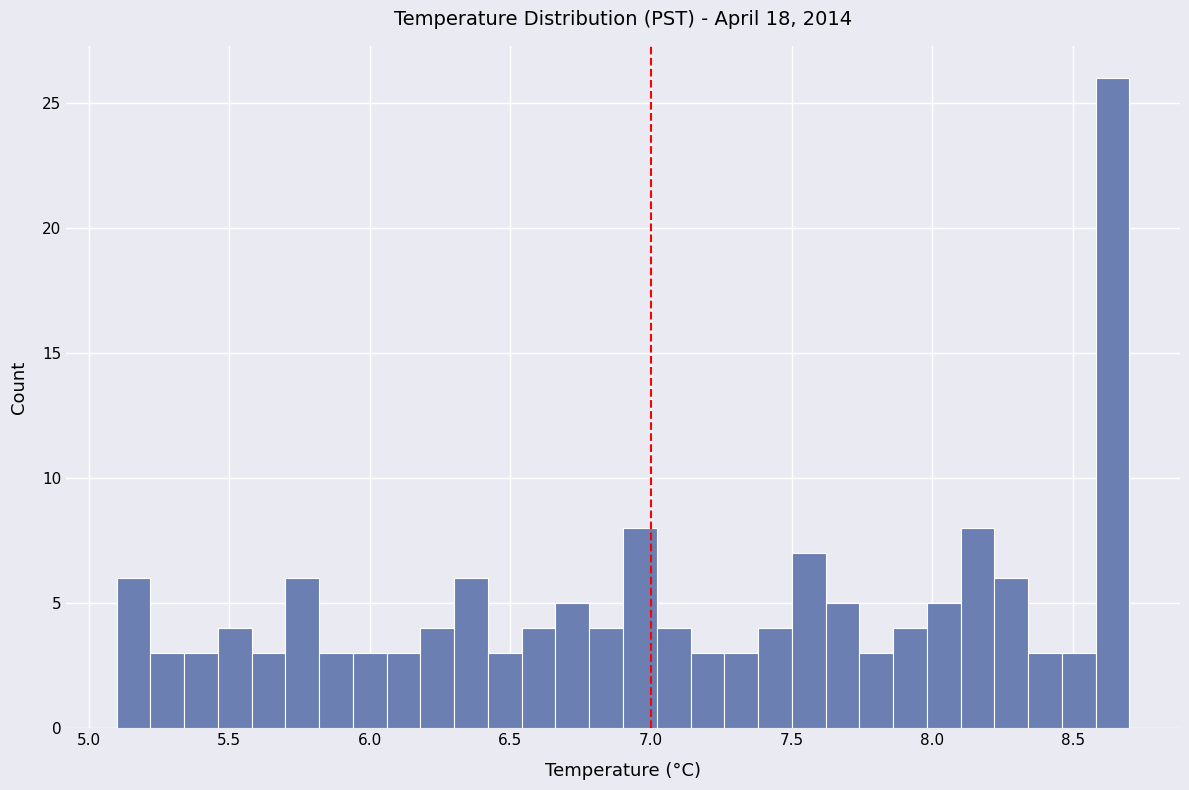

Around what value on the x-axis is the tallest bar? Give the approximate position of its centre, as read against the axis.

8.65